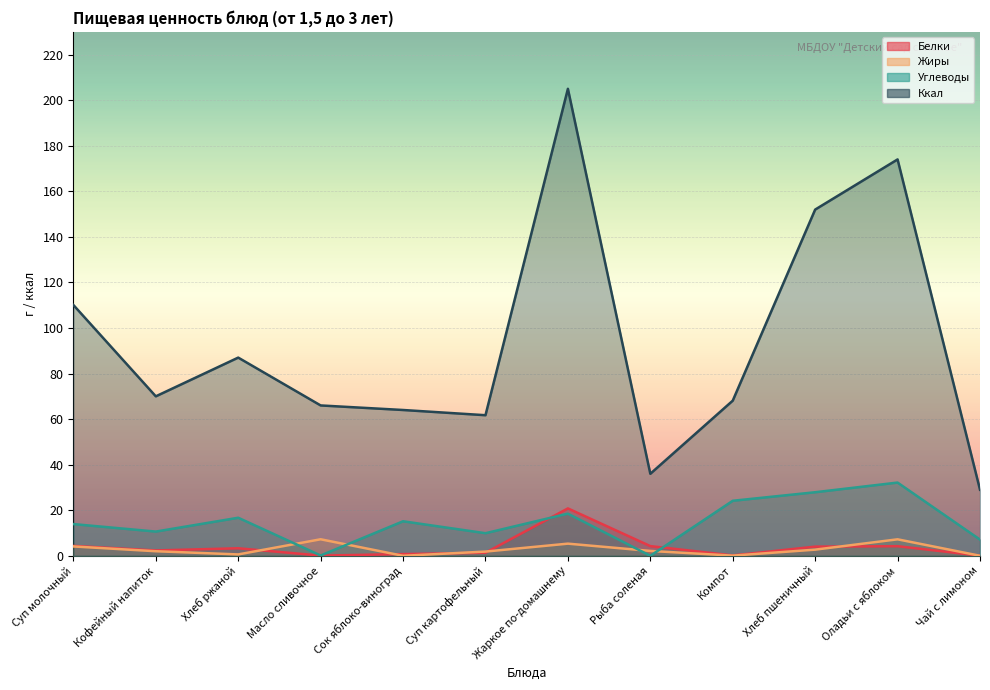

Which has a higher value, Хлеб пшеничный or Суп молочный?

Суп молочный